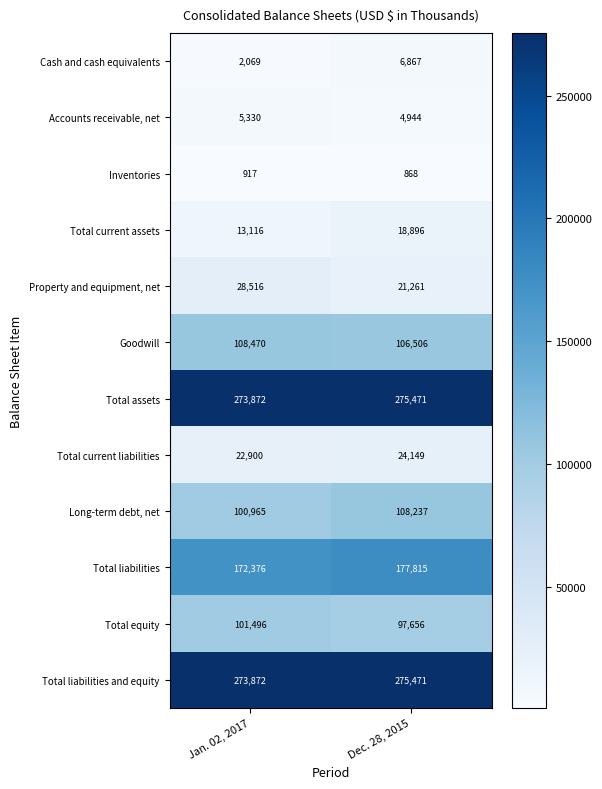

What is the difference between the Total assets values at Jan. 02, 2017 and Dec. 28, 2015?

1599